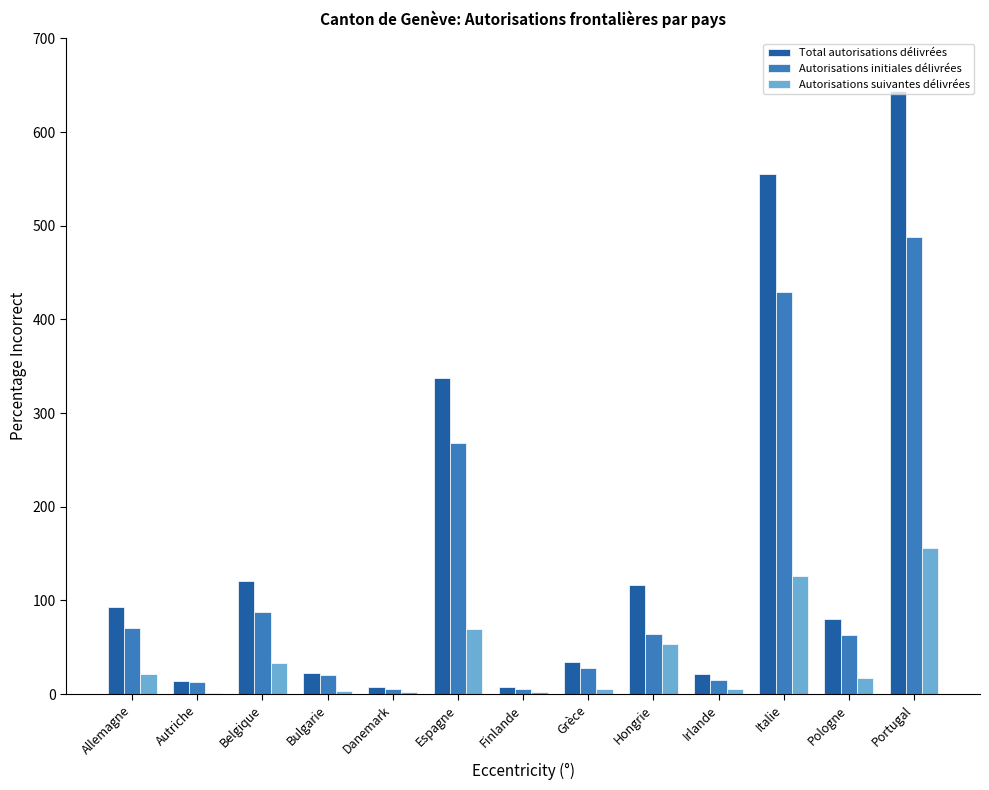

What is the total value across all series at Espagne?

674